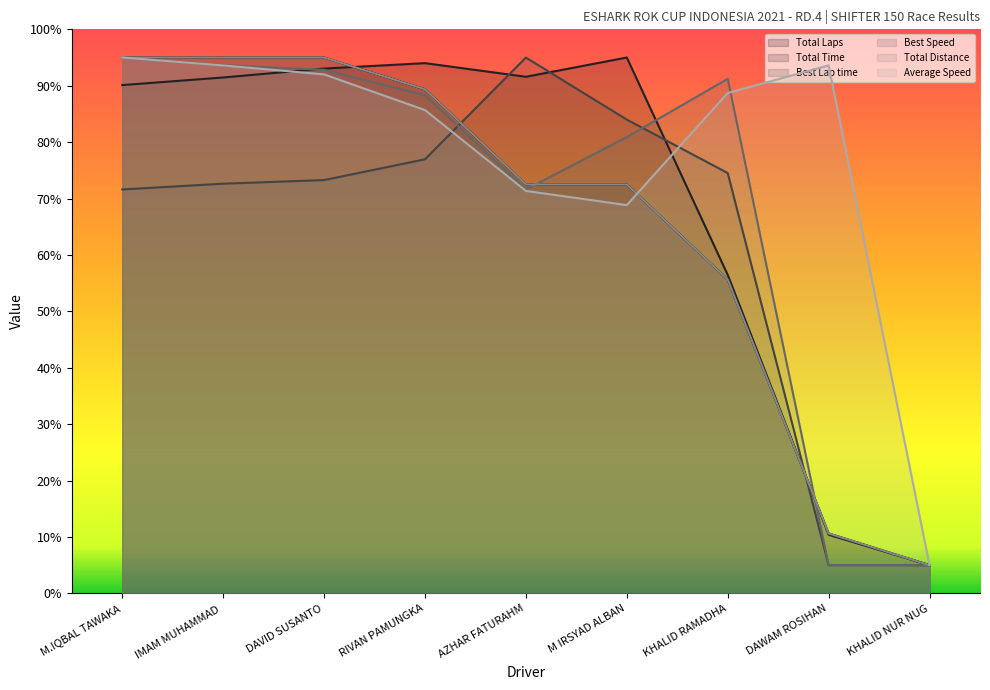

How many lines are shown in the chart?

6